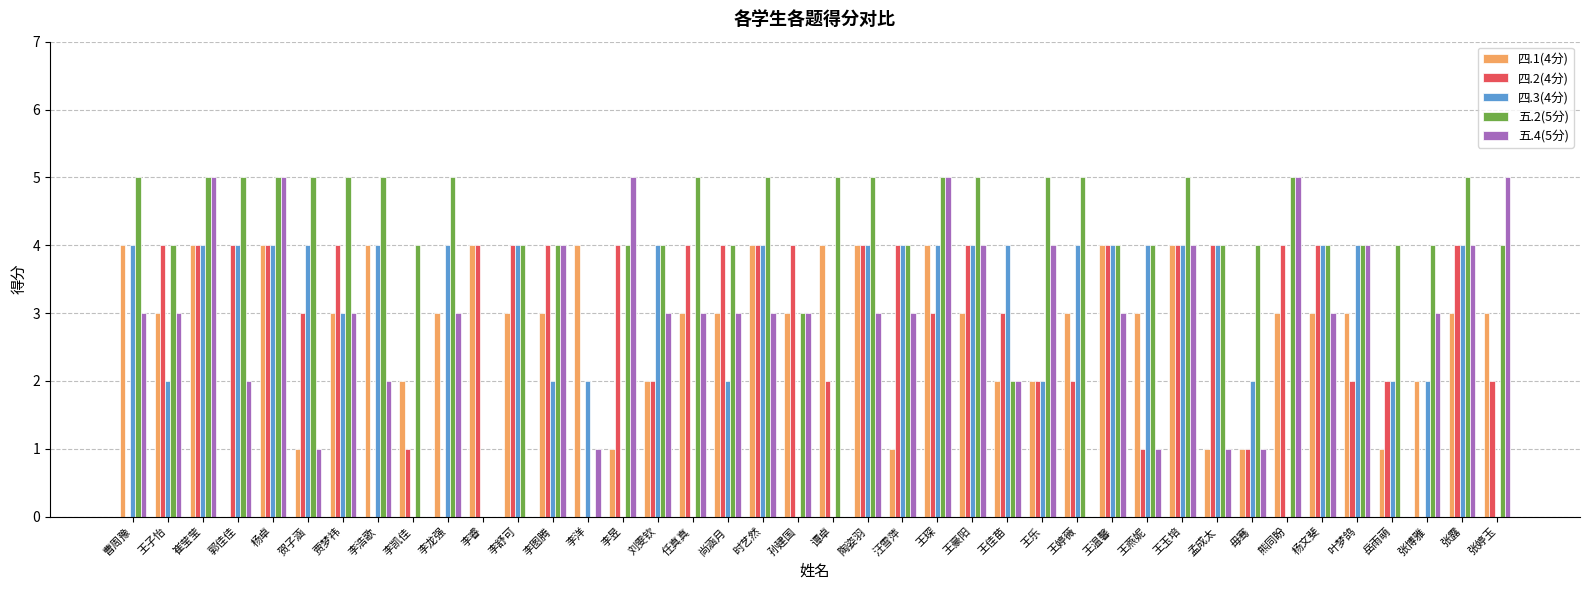

Reading left to right, what are all the values shown in this chart?

四.1(4分): 4	3	4	0	4	1	3	4	2	3	4	3	3	4	1	2	3	3	4	3	4	4	1	4	3	2	2	3	4	3	4	1	1	3	3	3	1	2	3	3
四.2(4分): 0	4	4	4	4	3	4	0	1	0	4	4	4	0	4	2	4	4	4	4	2	4	4	3	4	3	2	2	4	1	4	4	1	4	4	2	2	0	4	2
四.3(4分): 4	2	4	4	4	4	3	4	0	4	0	4	2	2	0	4	0	2	4	0	0	4	4	4	4	4	2	4	4	4	4	4	2	0	4	4	2	2	4	0
五.2(5分): 5	4	5	5	5	5	5	5	4	5	0	4	4	0	4	4	5	4	5	3	5	5	4	5	5	2	5	5	4	4	5	4	4	5	4	4	4	4	5	4
五.4(5分): 3	3	5	2	5	1	3	2	0	3	0	0	4	1	5	3	3	3	3	3	0	3	3	5	4	2	4	0	3	1	4	1	1	5	3	4	0	3	4	5